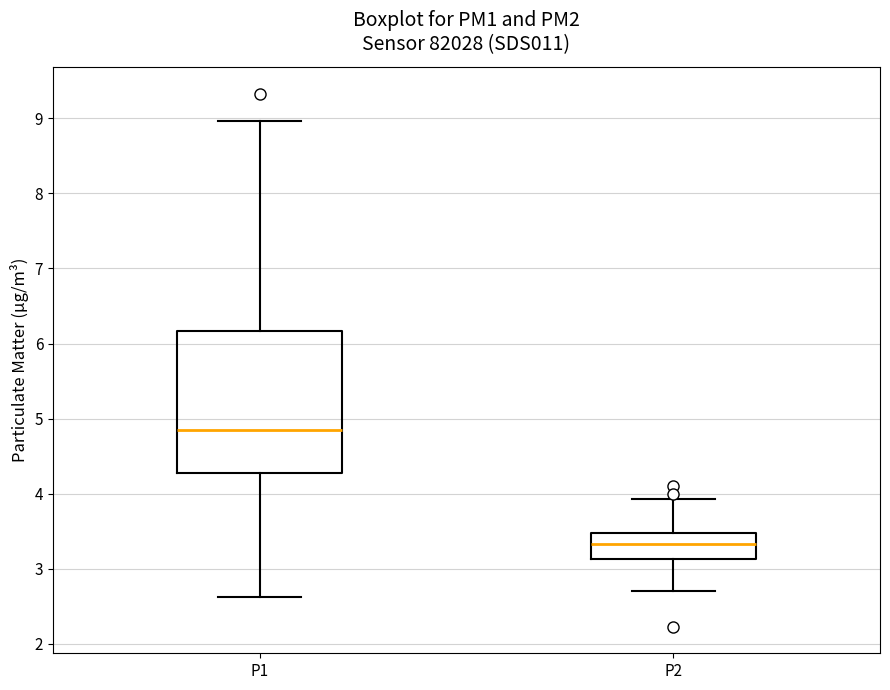

Reading left to right, transcribe this box plot: for each box, give where its median line is, the range the box spans, and where its two whiskers end, as read against the y-axis. The values are not printed on the chart, so give them approximately, as read against the axis.

P1: median 4.9, box 4.3 to 6.2, whiskers 2.6 to 9.0
P2: median 3.3, box 3.1 to 3.5, whiskers 2.7 to 3.9